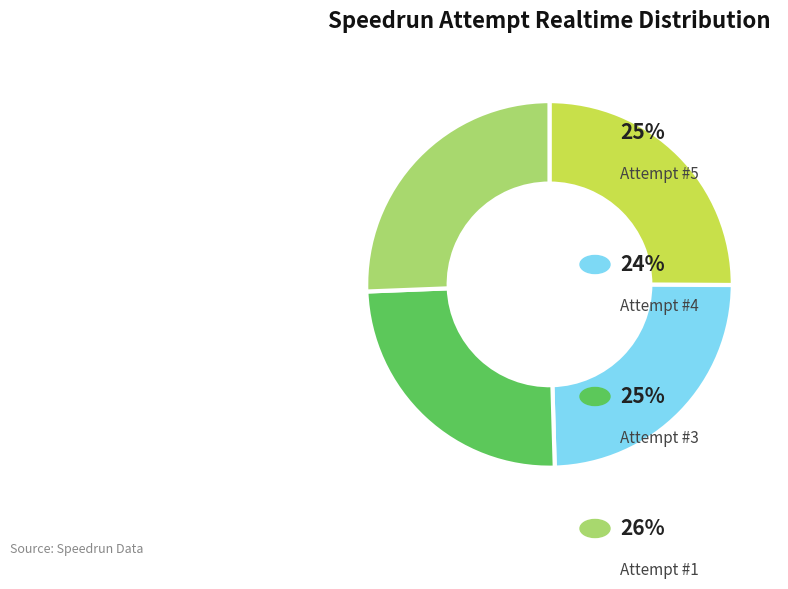

How many segments does this pie chart have?

4